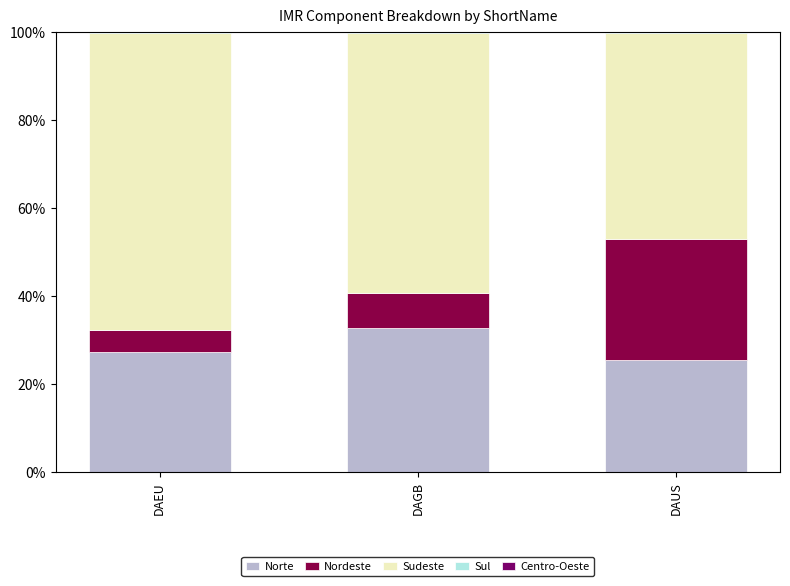

Is it true that Norte equals 32.7 at DAGB?

True